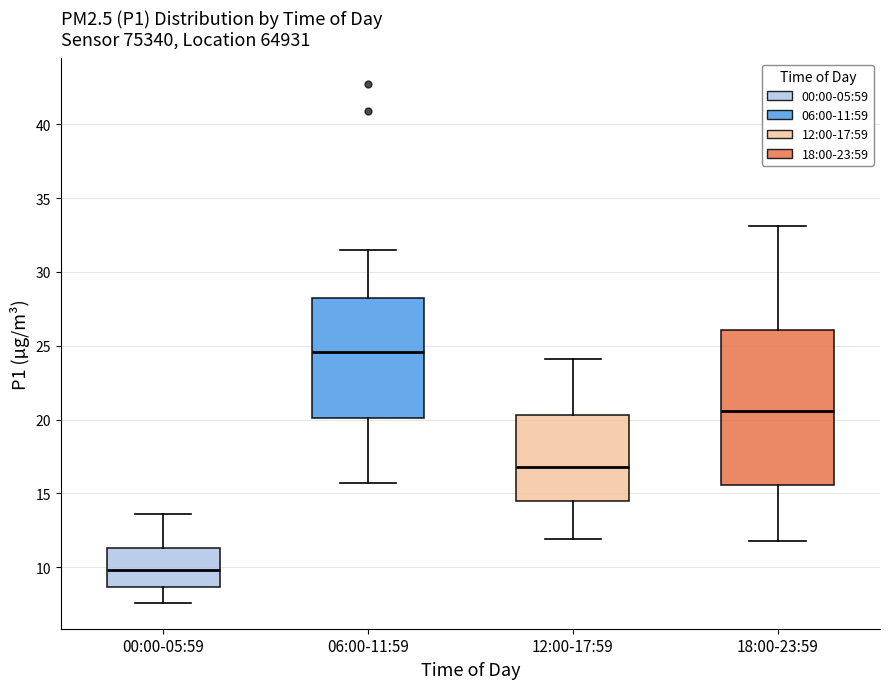

Reading left to right, read every box against the y-axis: the position of its median line, the range the box covers, and the ends of its whiskers. The values are not printed on the chart, so give them approximately, as read against the axis.

00:00-05:59: median 10.0, box 8.5 to 11.5, whiskers 7.5 to 13.5
06:00-11:59: median 24.5, box 20.0 to 28.0, whiskers 15.5 to 31.5
12:00-17:59: median 17.0, box 14.5 to 20.5, whiskers 12.0 to 24.0
18:00-23:59: median 20.5, box 15.5 to 26.0, whiskers 12.0 to 33.0